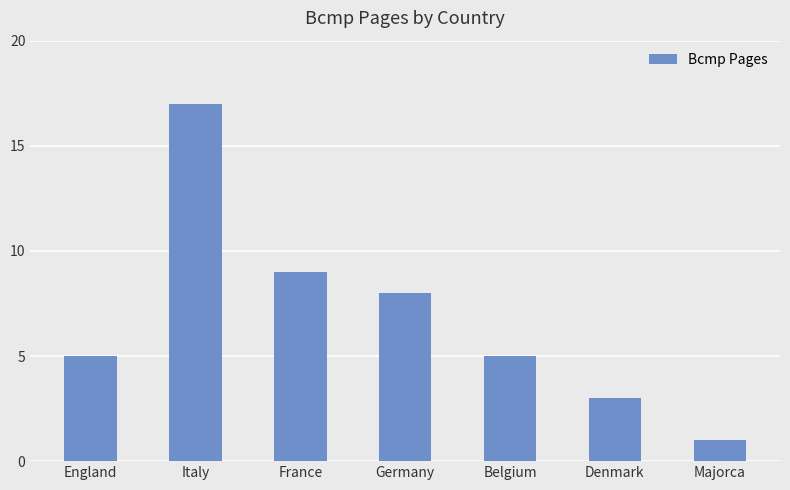

Reading left to right, what are all the values shown in this chart?

5	17	9	8	5	3	1